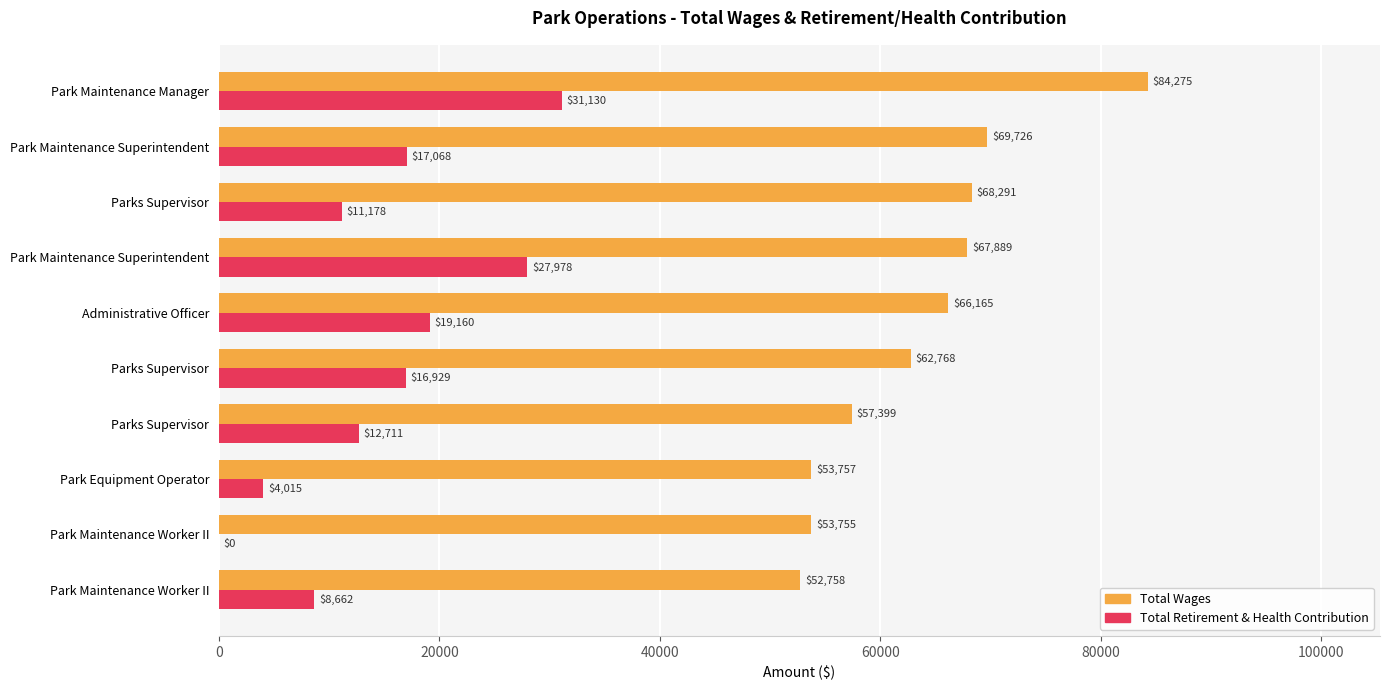

Reading left to right, what are all the values shown in this chart?

Total Wages: 84275	69726	68291	67889	66165	62768	57399	53757	53755	52758
Total Retirement & Health Contribution: 31130	17068	11178	27978	19160	16929	12711	4015	0	8662